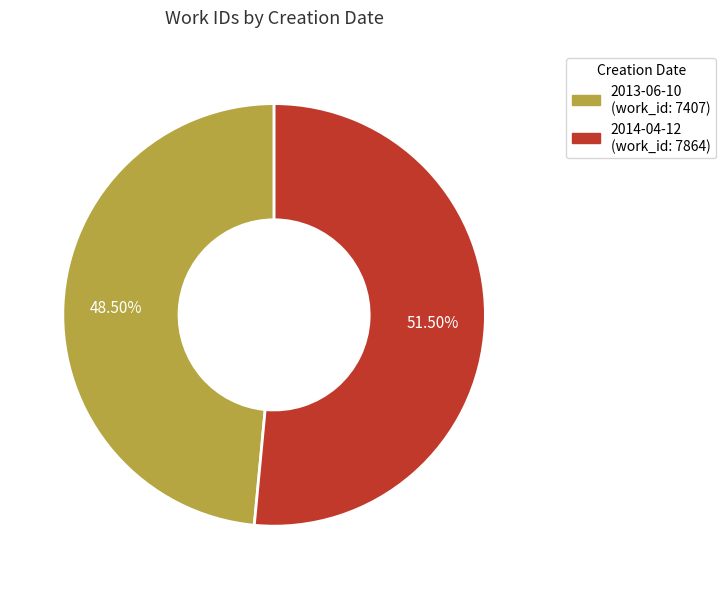

Is there a majority slice in this chart?

Yes